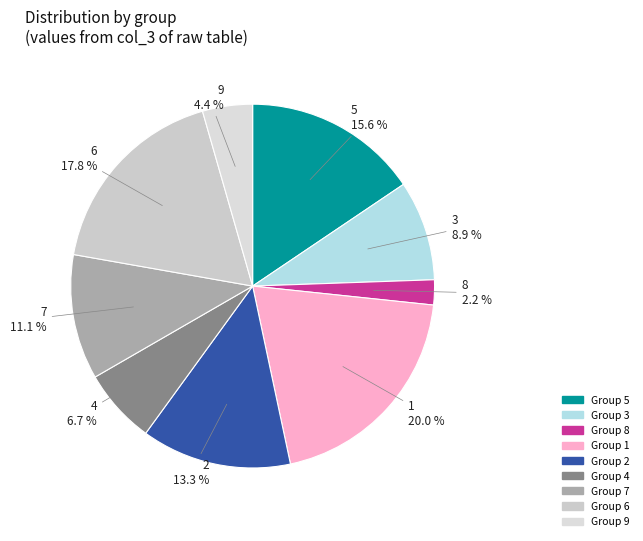

Which slice is the smallest?

Group 8